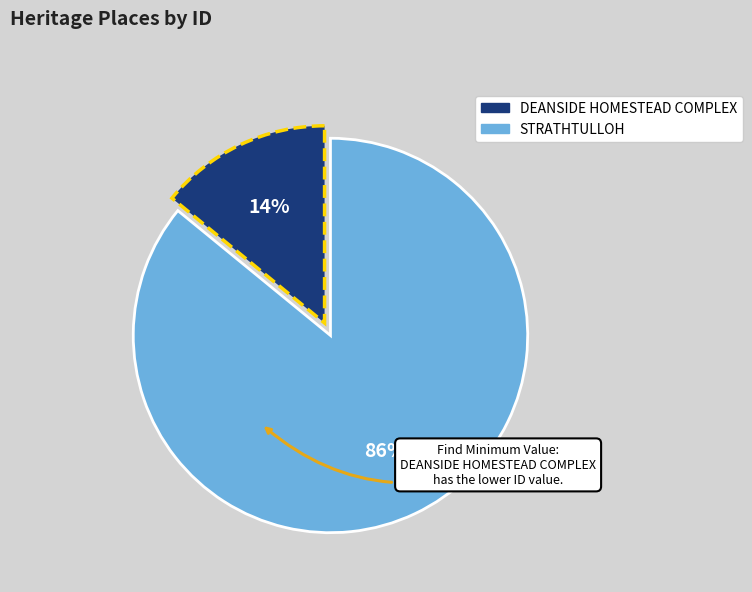

Combined, do STRATHTULLOH and DEANSIDE HOMESTEAD COMPLEX account for over 50%?

Yes